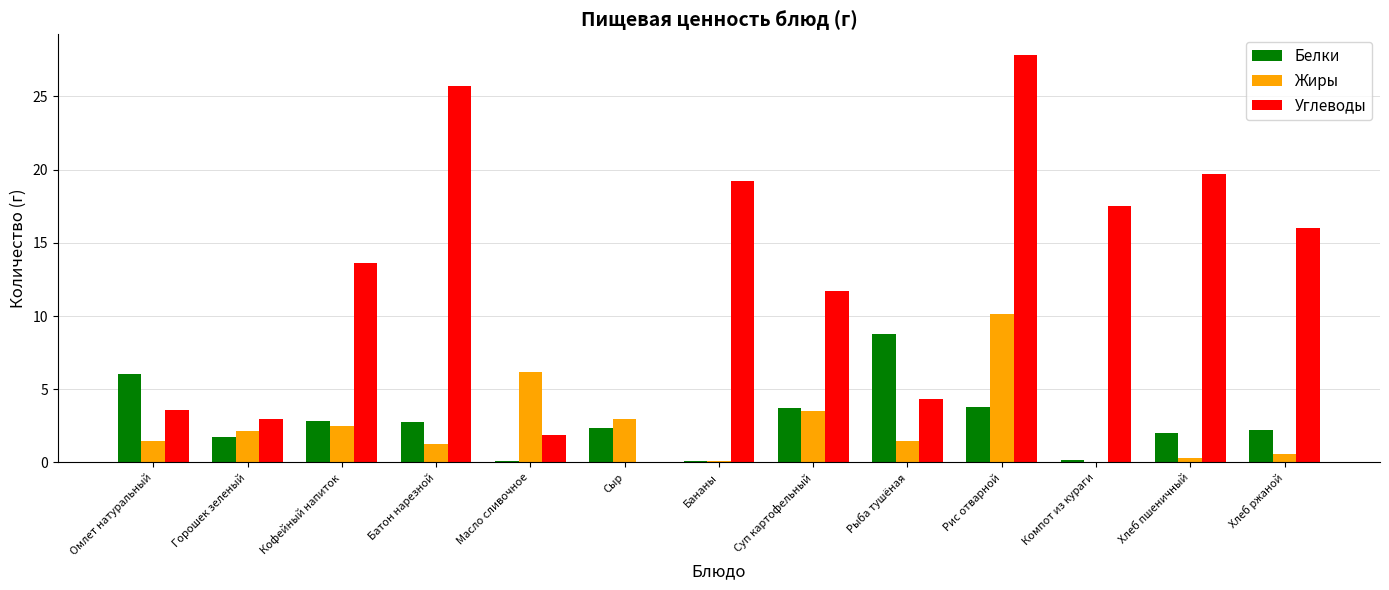

Which series changed the most between Кофейный напиток and Бананы?

Углеводы